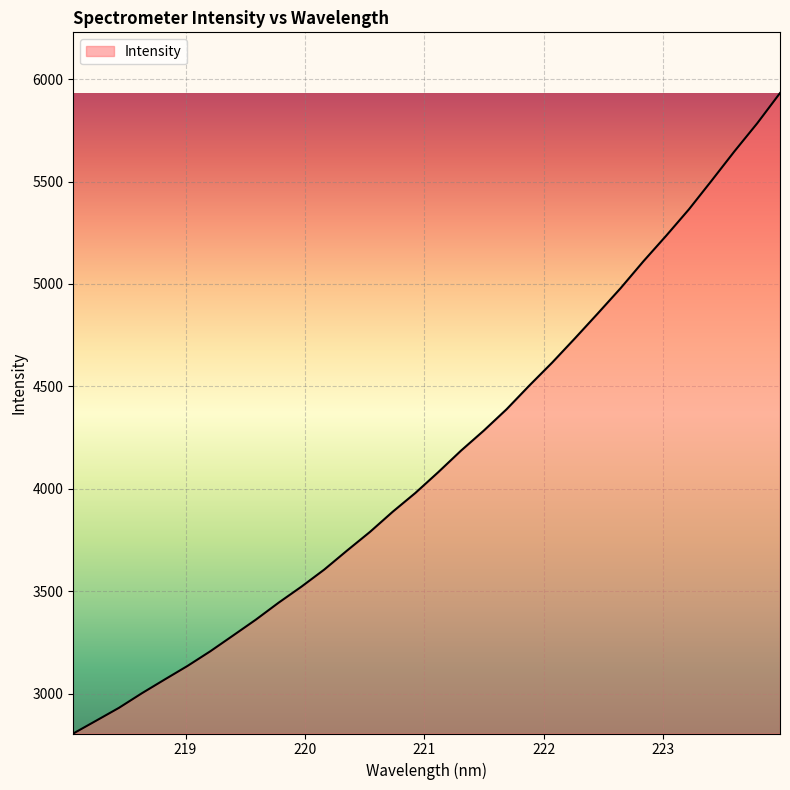

How many lines are shown in the chart?

1